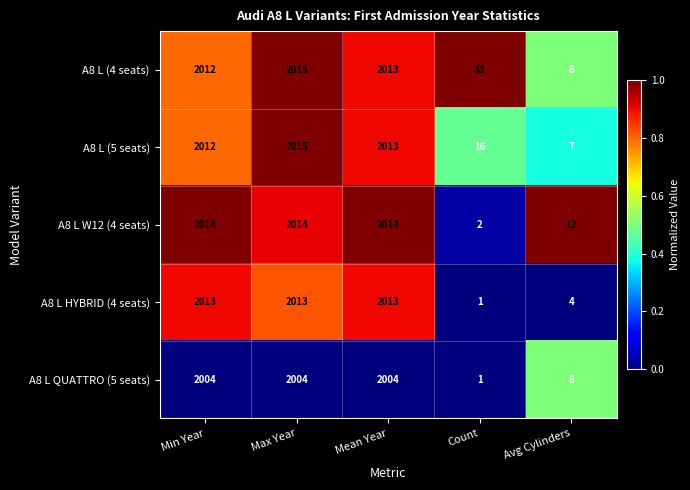

What is the total value across all series at Count?

53